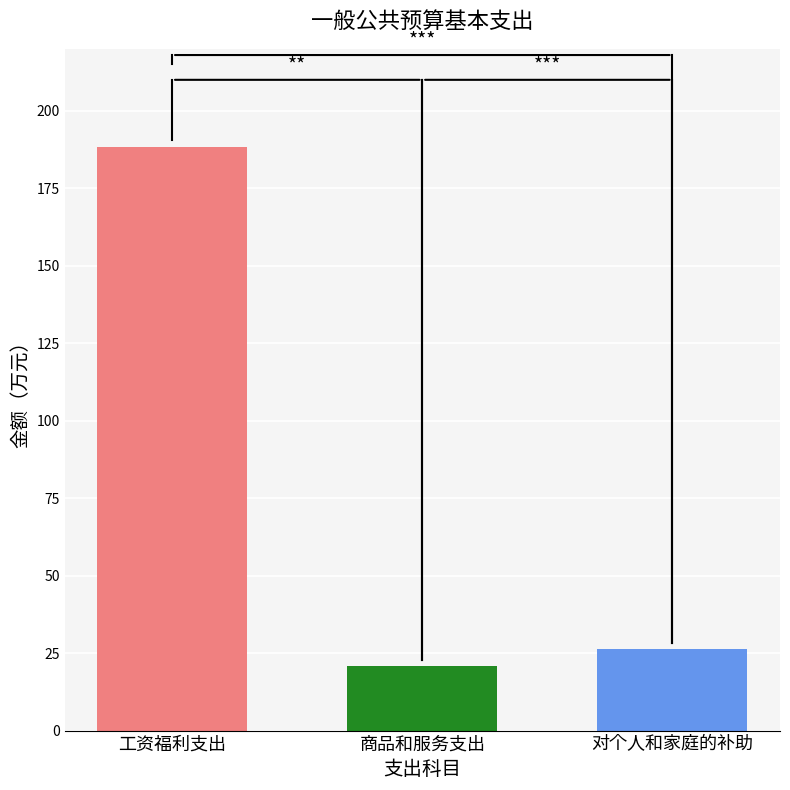

List the labels in order of value, smallest first.

商品和服务支出, 对个人和家庭的补助, 工资福利支出